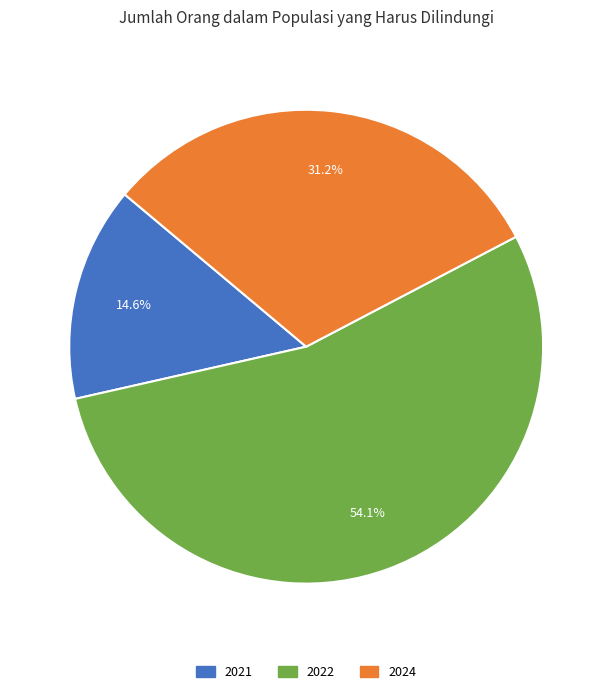

What percentage do 2022 and 2024 together represent?

85.4%